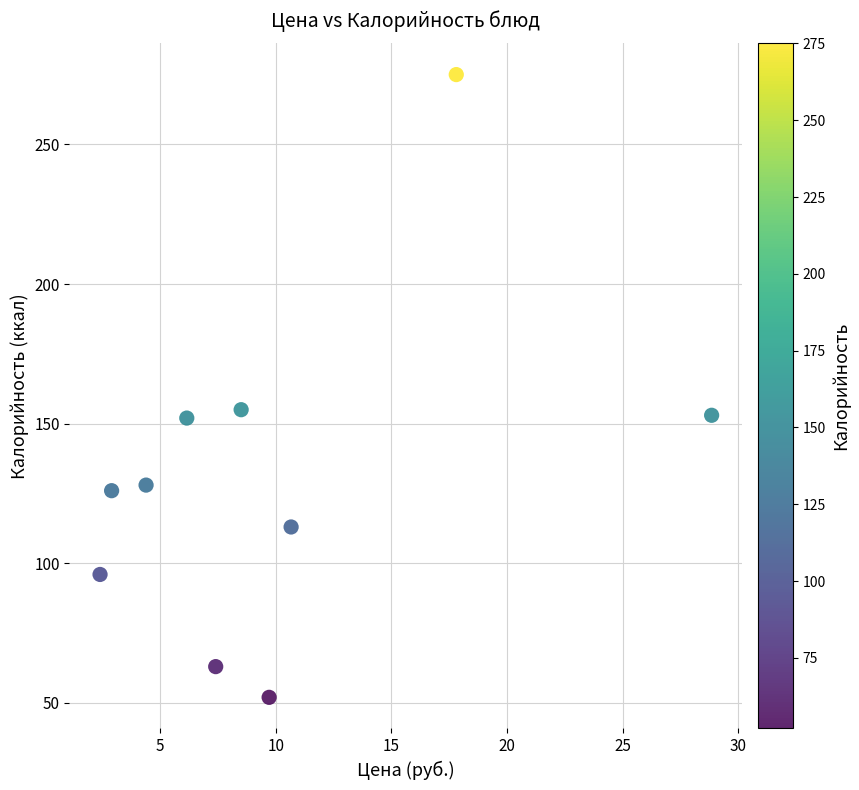

What is the average Y value?

131